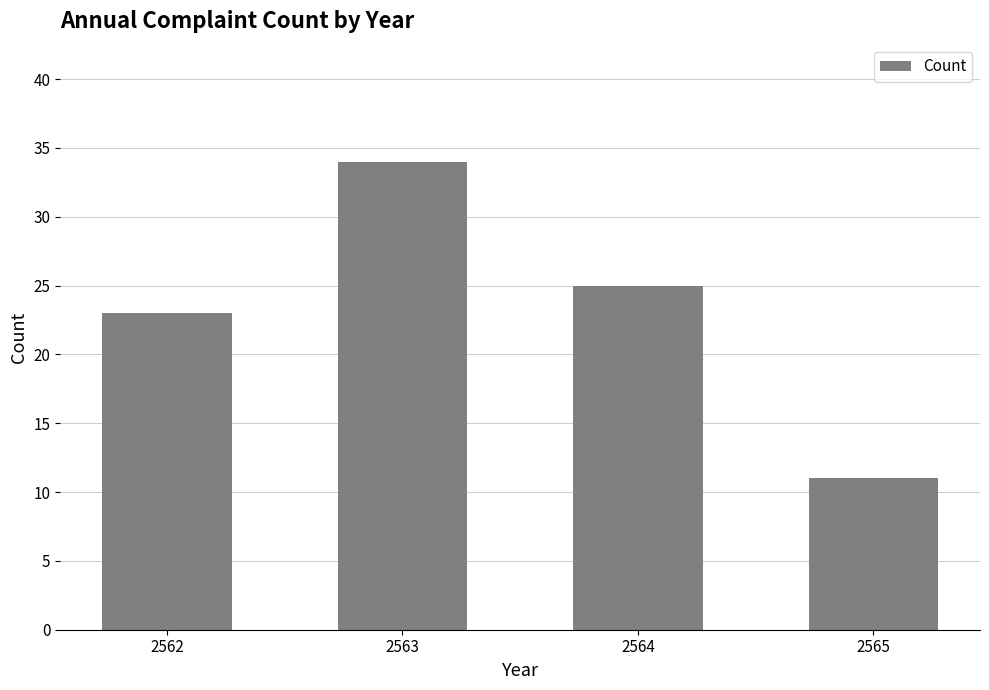

What is the difference between the second highest and minimum values?

14